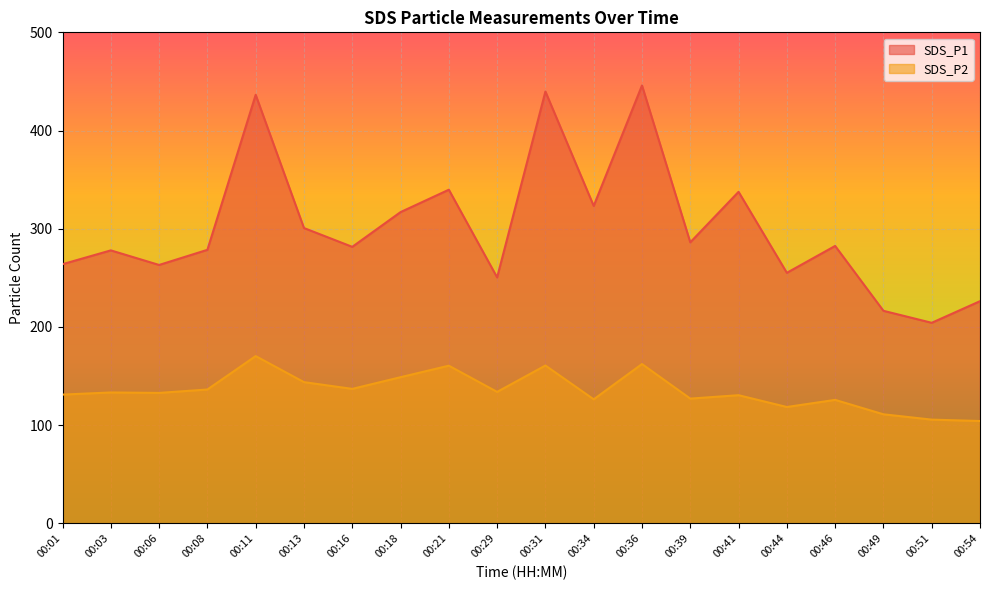

What are all the series names shown in the legend?

SDS_P1, SDS_P2